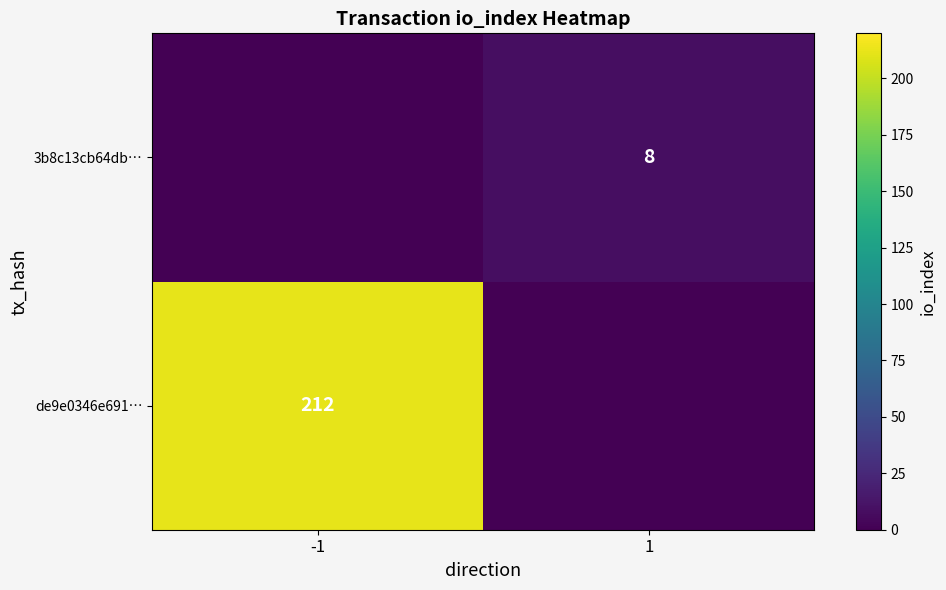

Between -1 and 1, which is larger?

-1